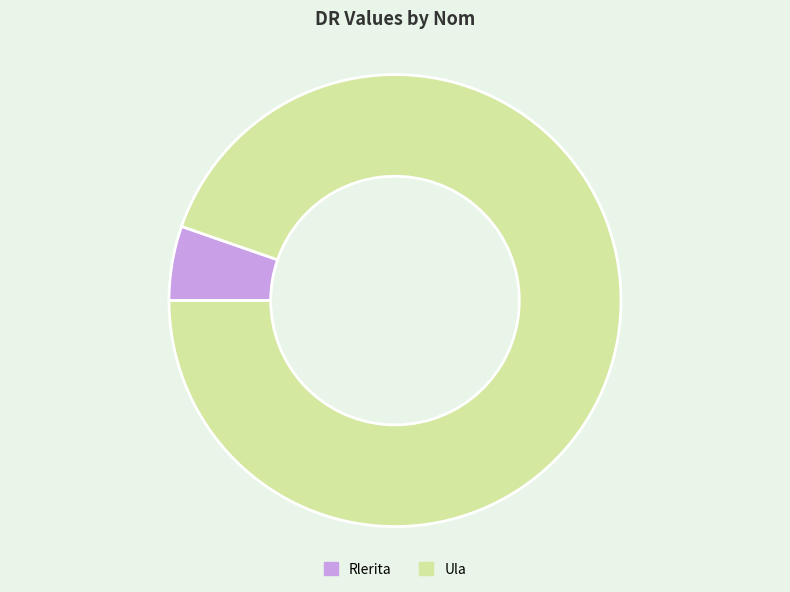

Do Ula and Rlerita together represent more than half of the pie?

Yes